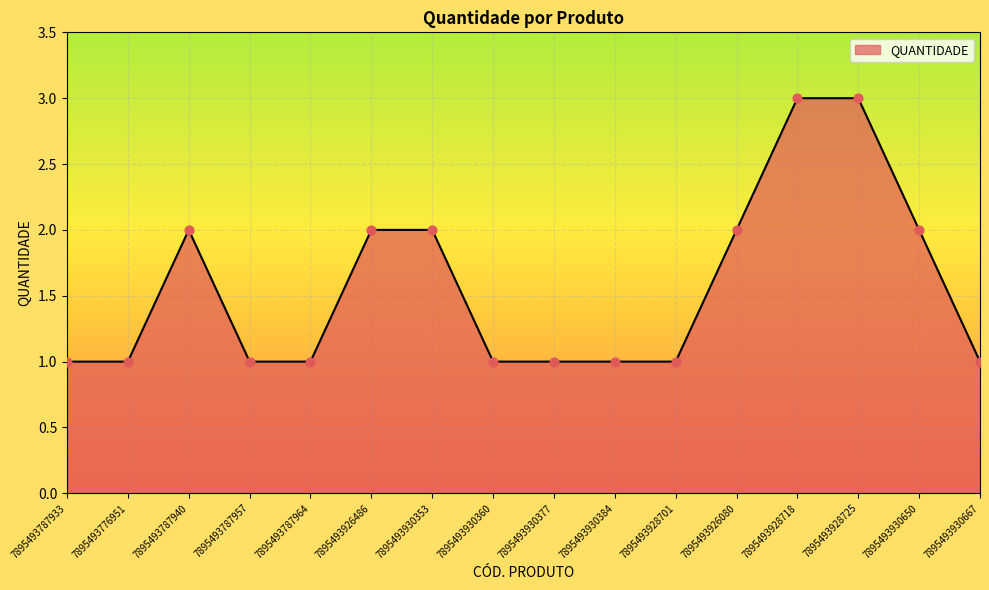

What is the ratio of the value at 7895493930377 to the value at 7895493930360?

1.0